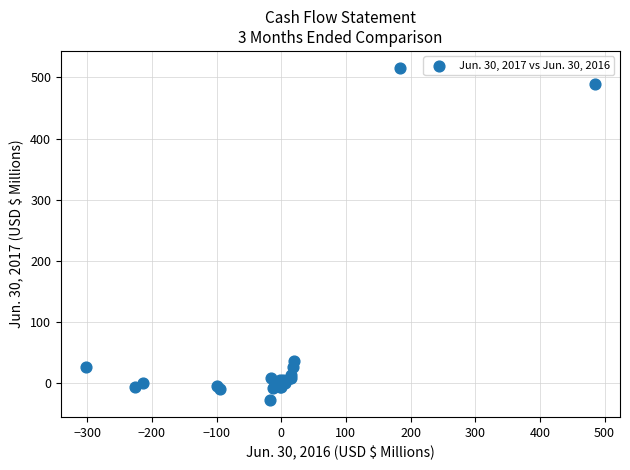

What Y value in the scatter plot is closest to 244?

37.0